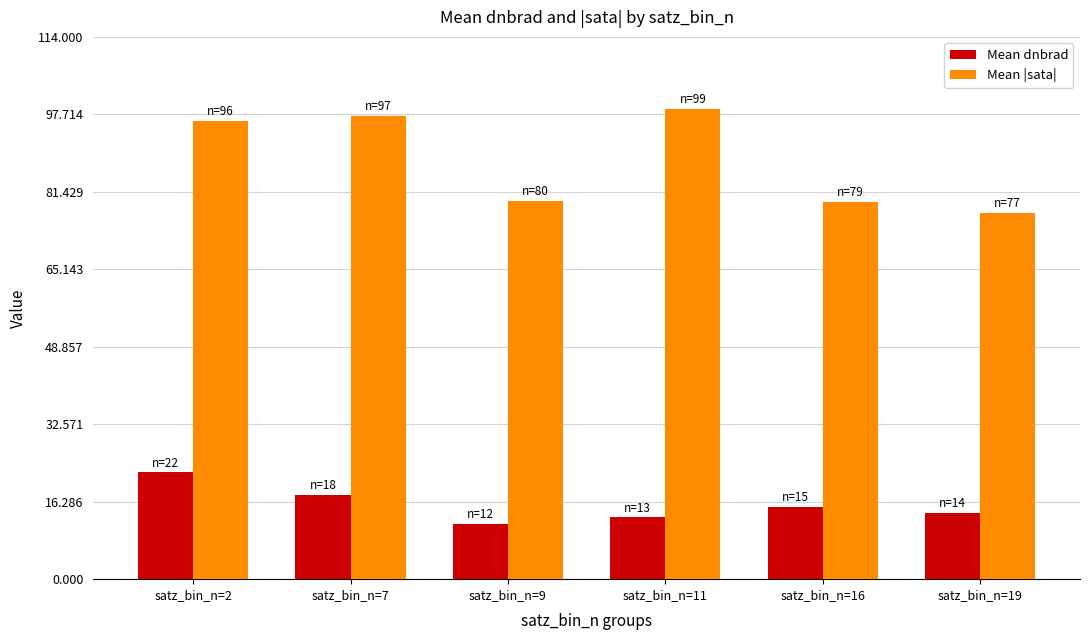

What is the sum of all Mean dnbrad values?

94.0